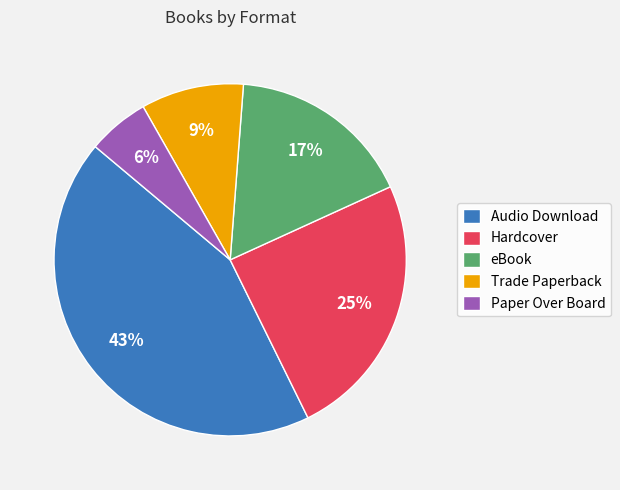

Between Audio Download and Hardcover, which is larger?

Audio Download